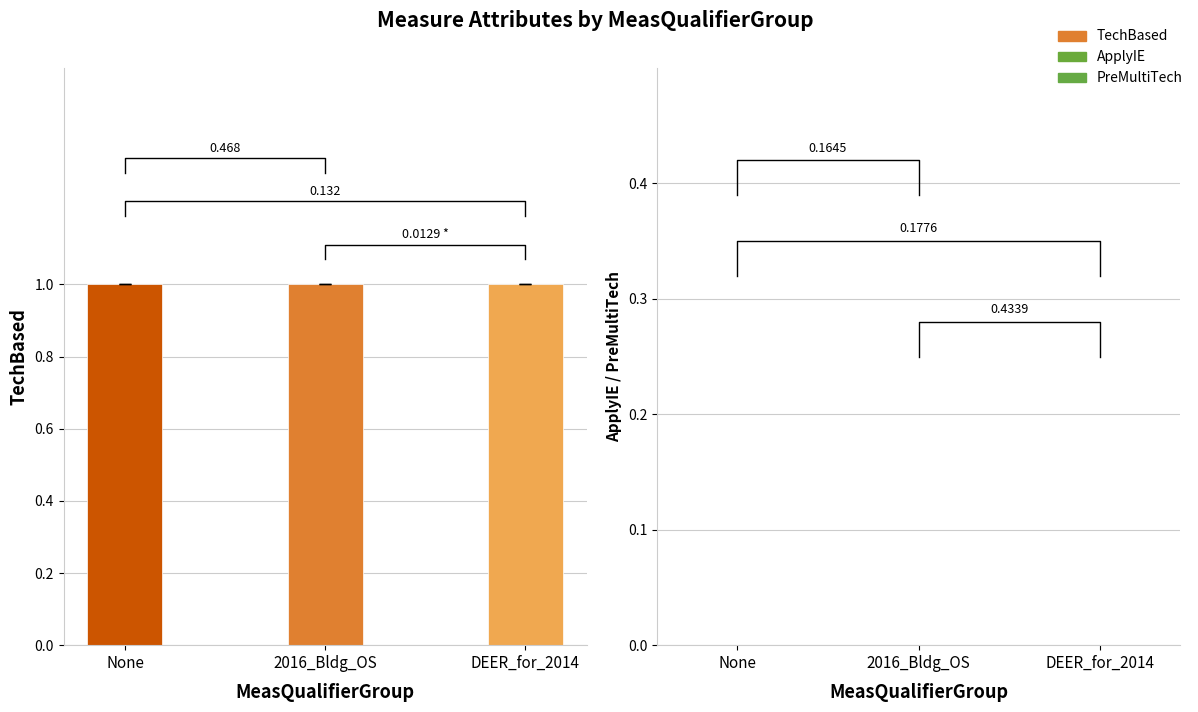

At which label does PreMultiTech reach its minimum?

None